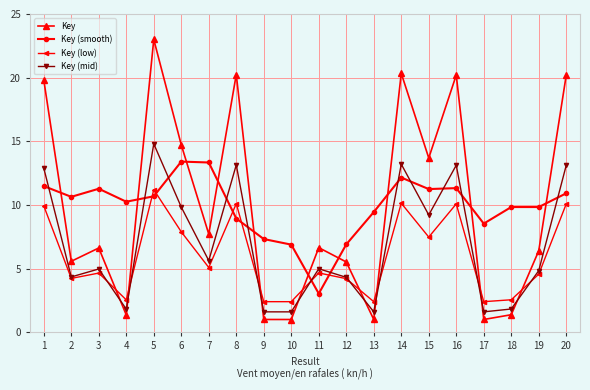

How many intersections are there between Key (smooth) and Key?

10